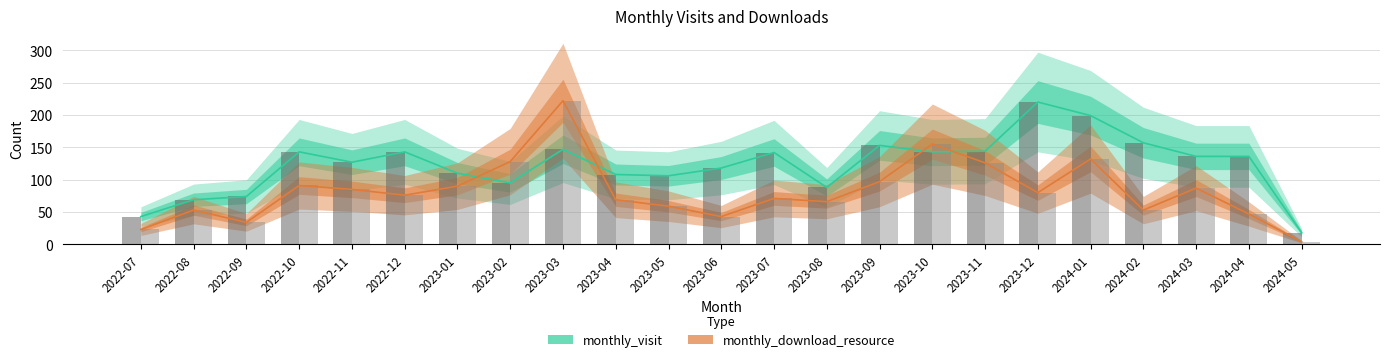

What is the difference between the highest and lowest values at 2022-08?

16